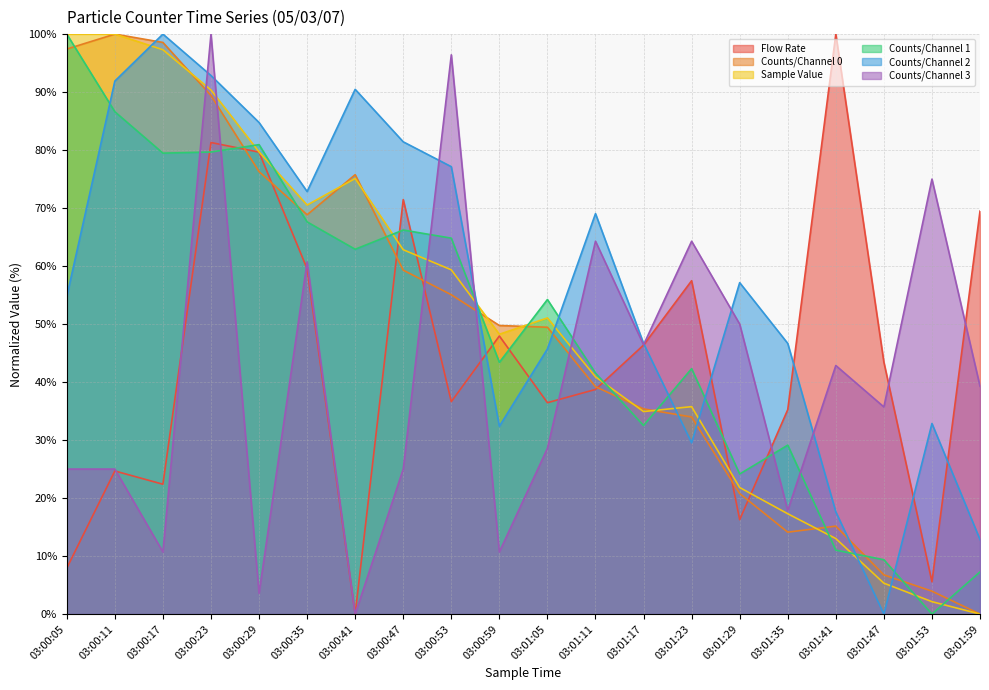

Where do Counts/Channel 2 and Counts/Channel 1 first cross each other?

03:00:05 and 03:00:11